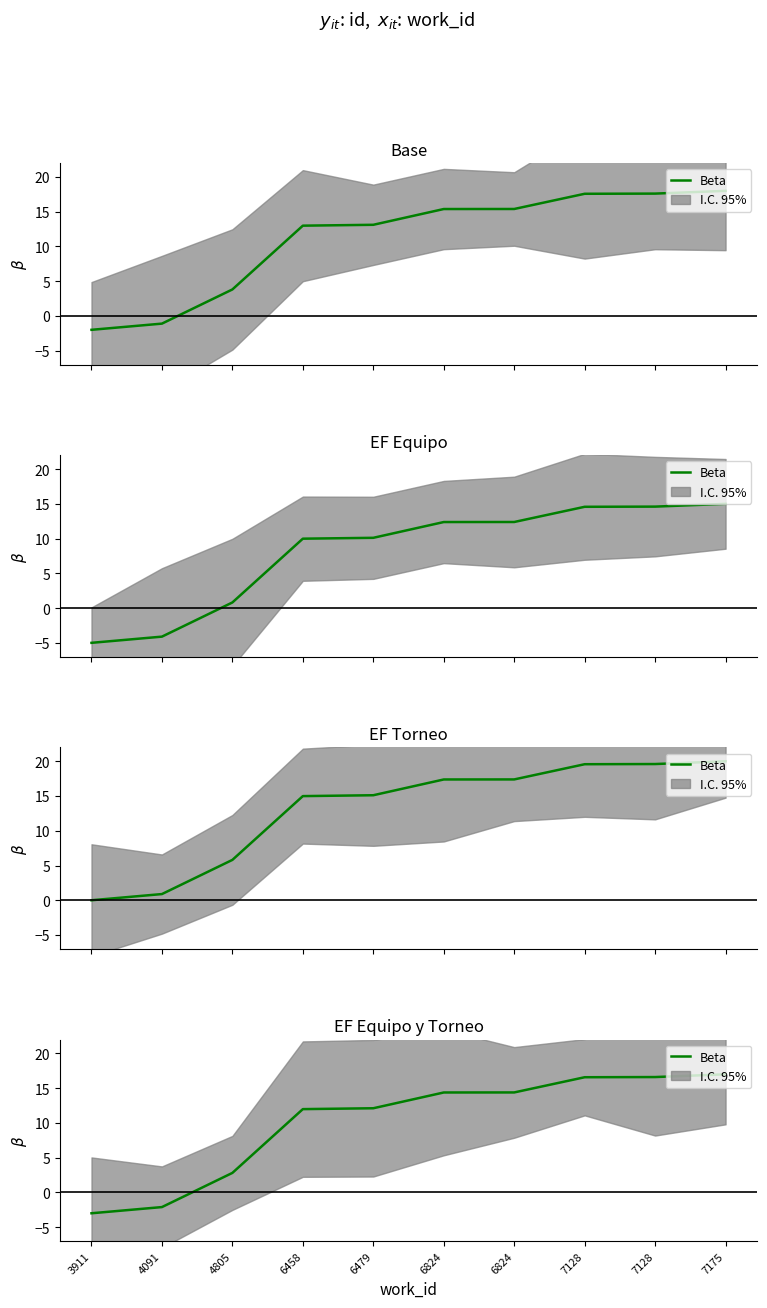

Rank the categories by value from lowest to highest.

3911, 4091, 4805, 6458, 6479, 6824, 6824, 7128, 7128, 7175